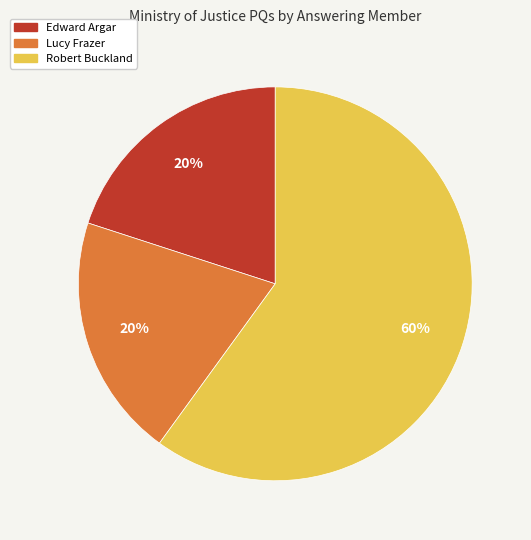

To the nearest percent, what portion does Lucy Frazer represent?

20%